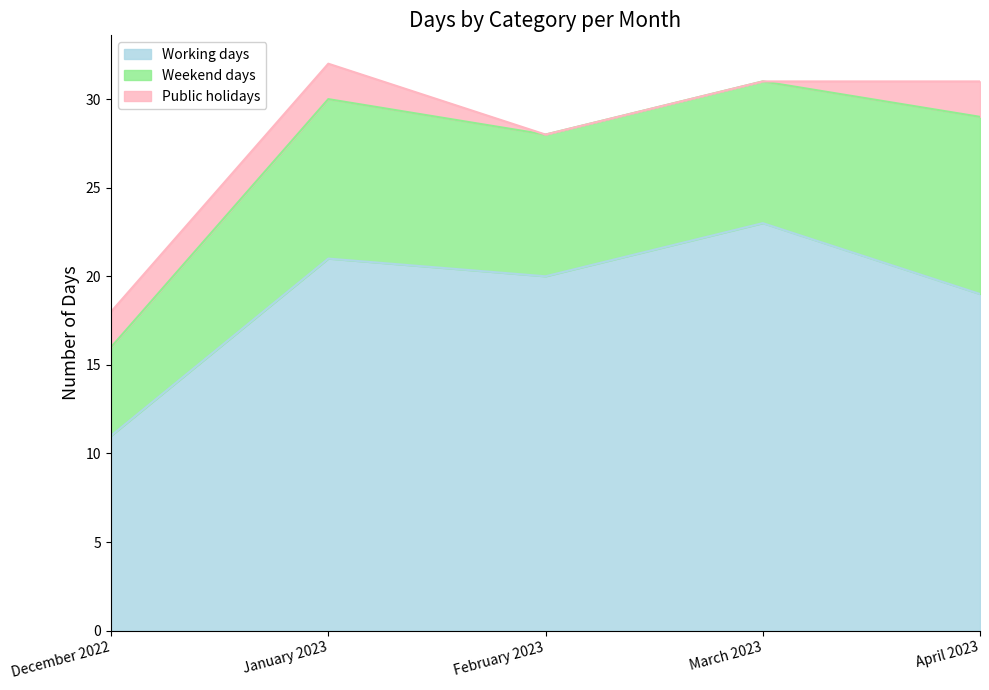

At February 2023, list the series in order from smallest to largest.

Public holidays, Weekend days, Working days